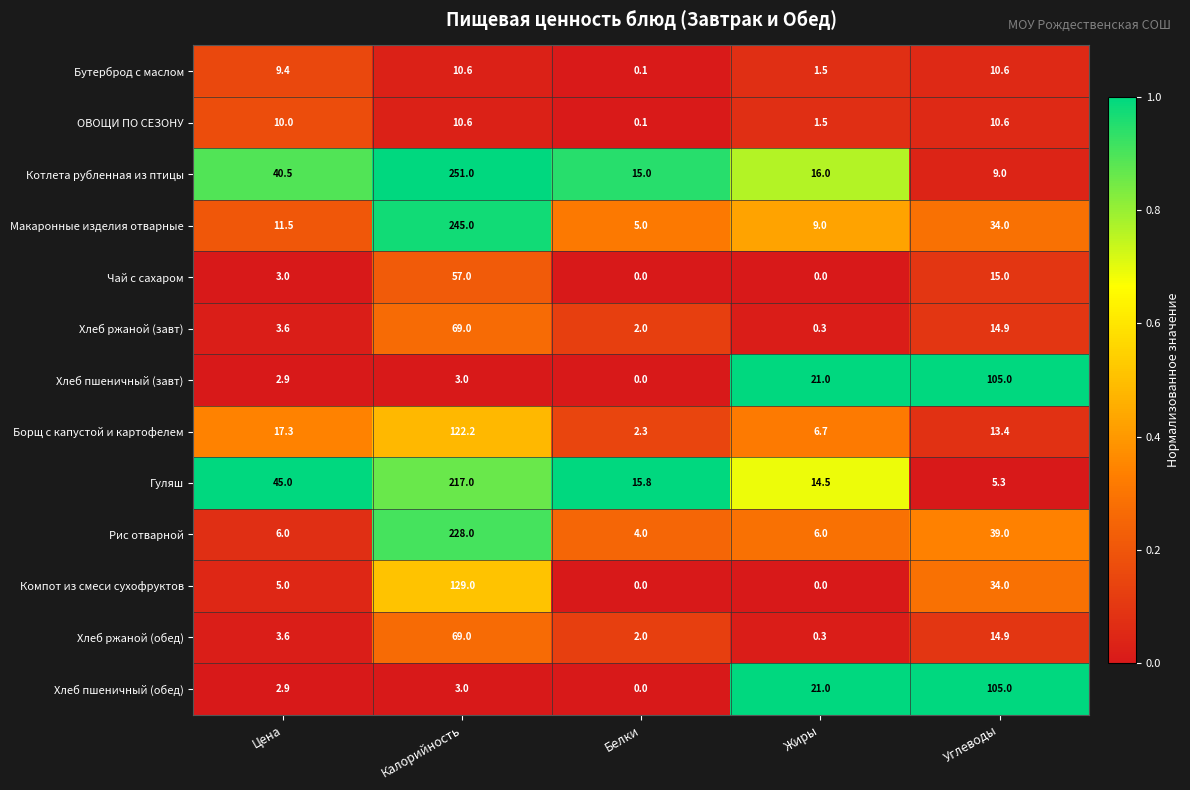

What is the sum of the Хлеб ржаной (обед) values at Жиры and Углеводы?

15.2